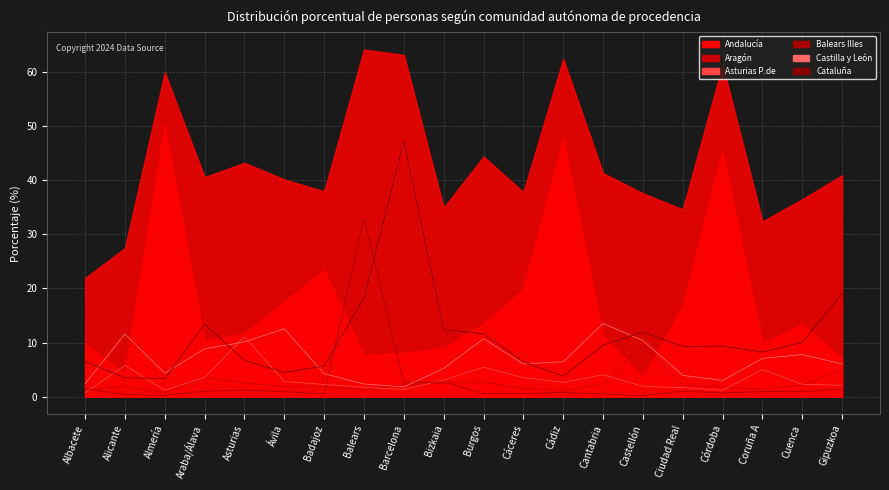

How many times do Castilla y León and Cataluña cross each other?

6